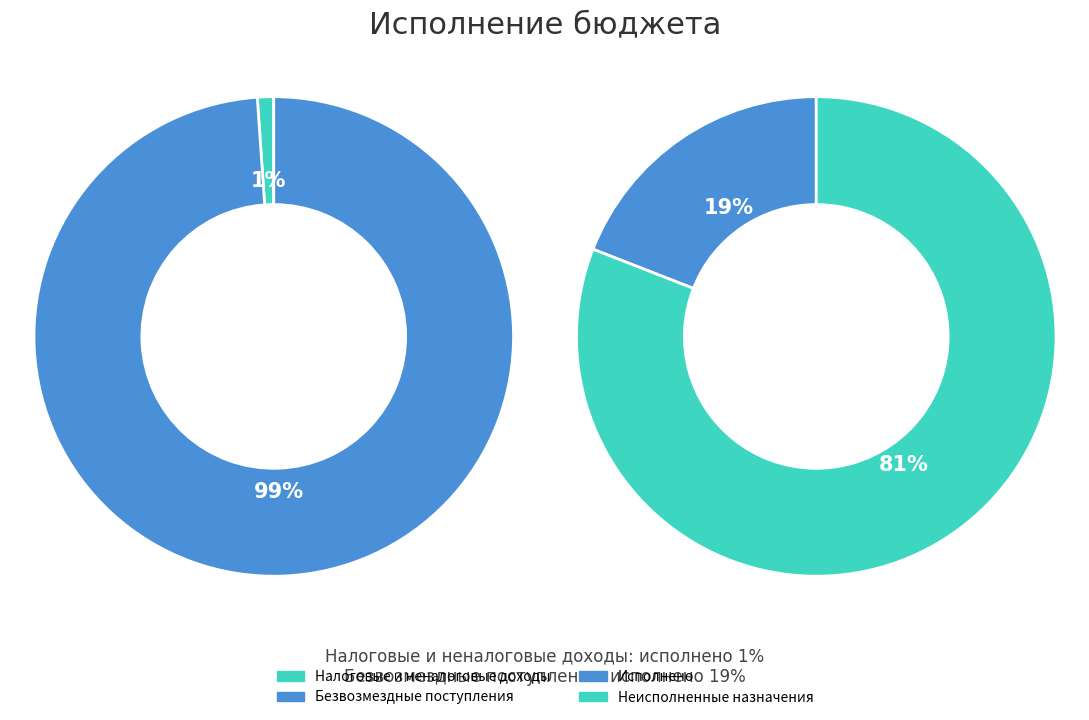

Which series has the widest spread of values?

Неисполненные назначения